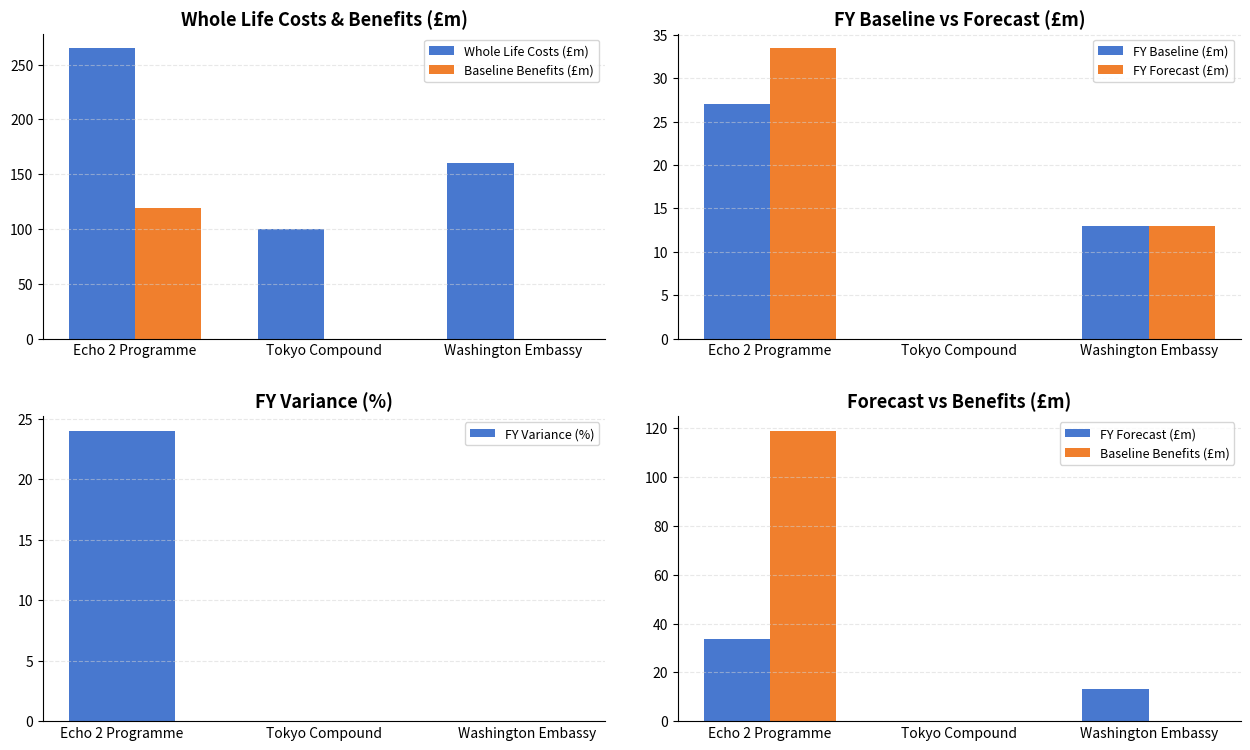

How many values in the Baseline Benefits (£m) series exceed 0?

1